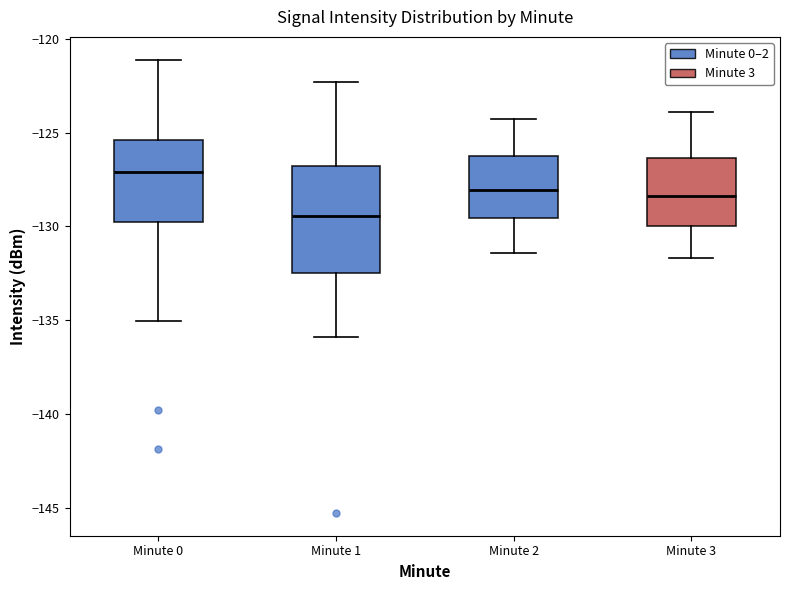

Which box's median line is the highest?

Minute 0